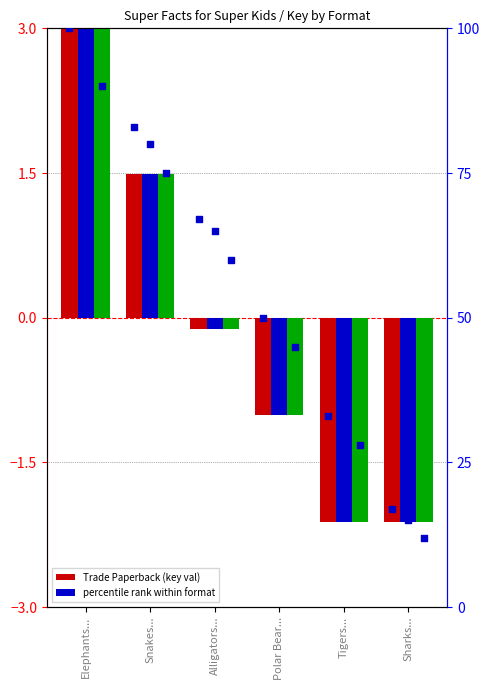

Which series has the largest total across all categories?

Trade Paperback